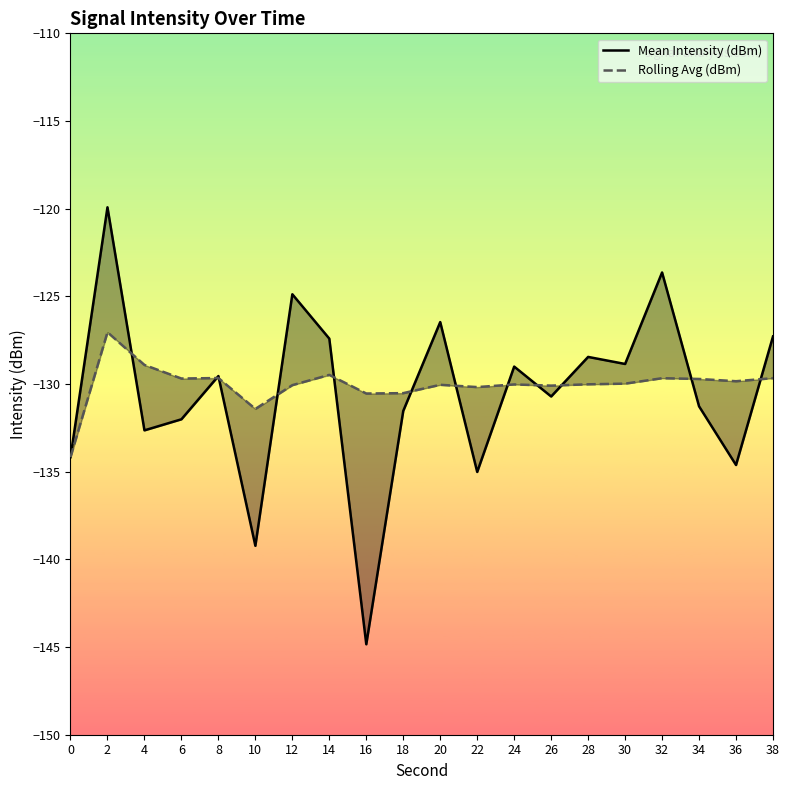

The Mean Intensity (dBm) series shows -135.0 at 22. True or false?

True